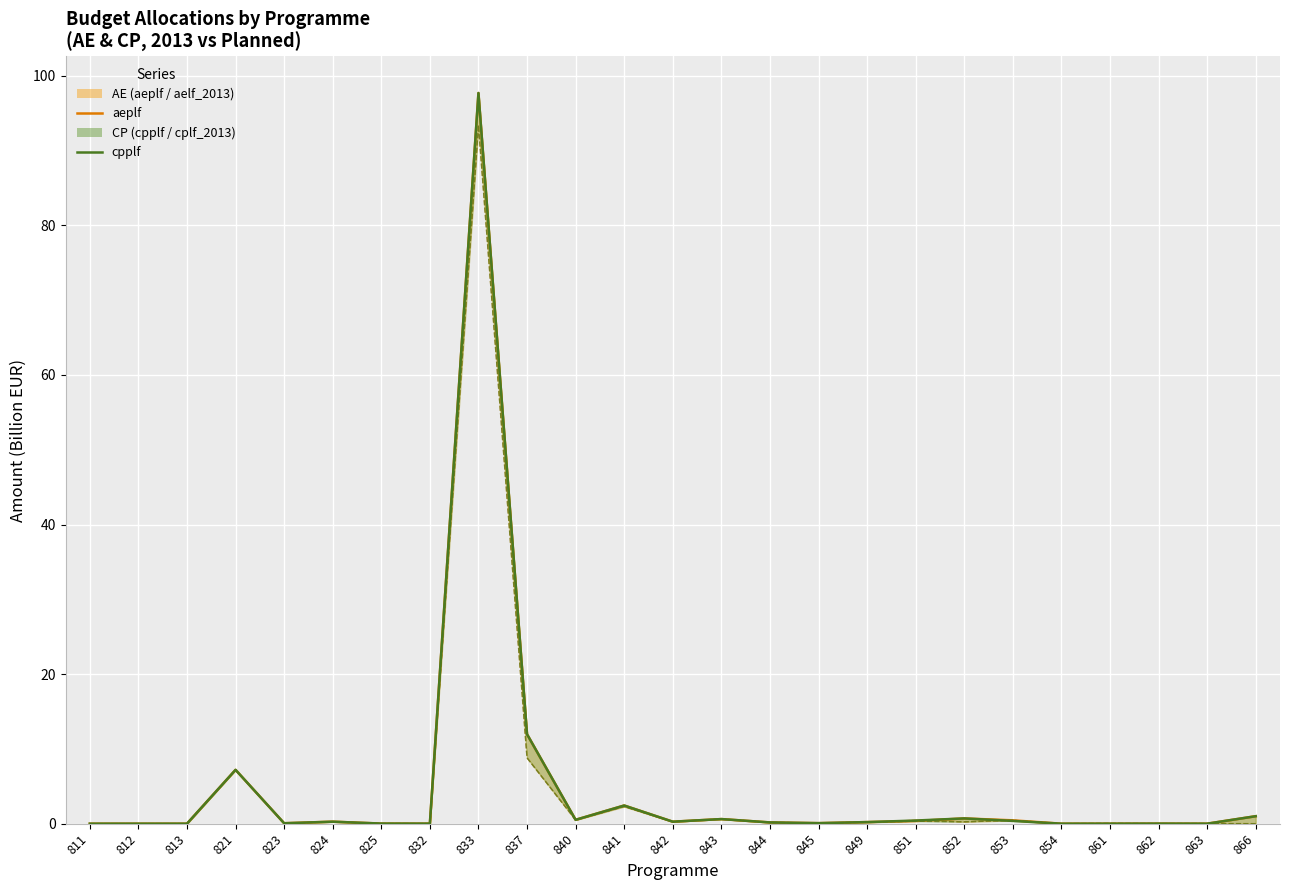

Which series has the widest spread of values?

aeplf (line)